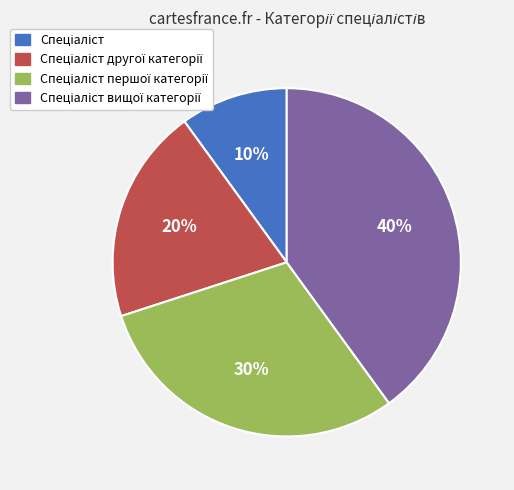

Is there any slice that represents more than half of the pie?

No